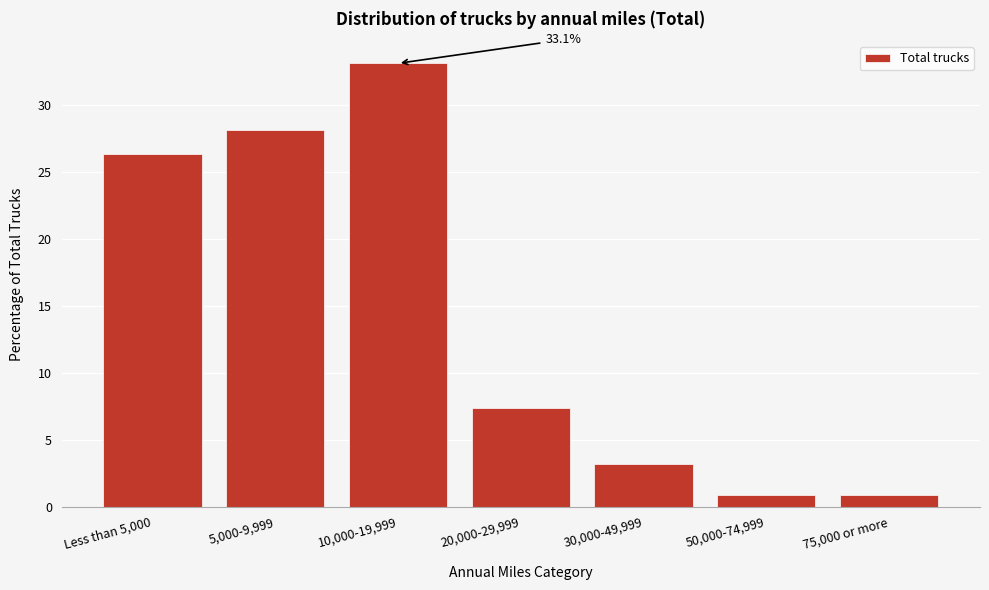

Reading right to left, extract all data points from this chart.

75,000 or more=0.9	50,000-74,999=0.9	30,000-49,999=3.2	20,000-29,999=7.4	10,000-19,999=33.1	5,000-9,999=28.1	Less than 5,000=26.3